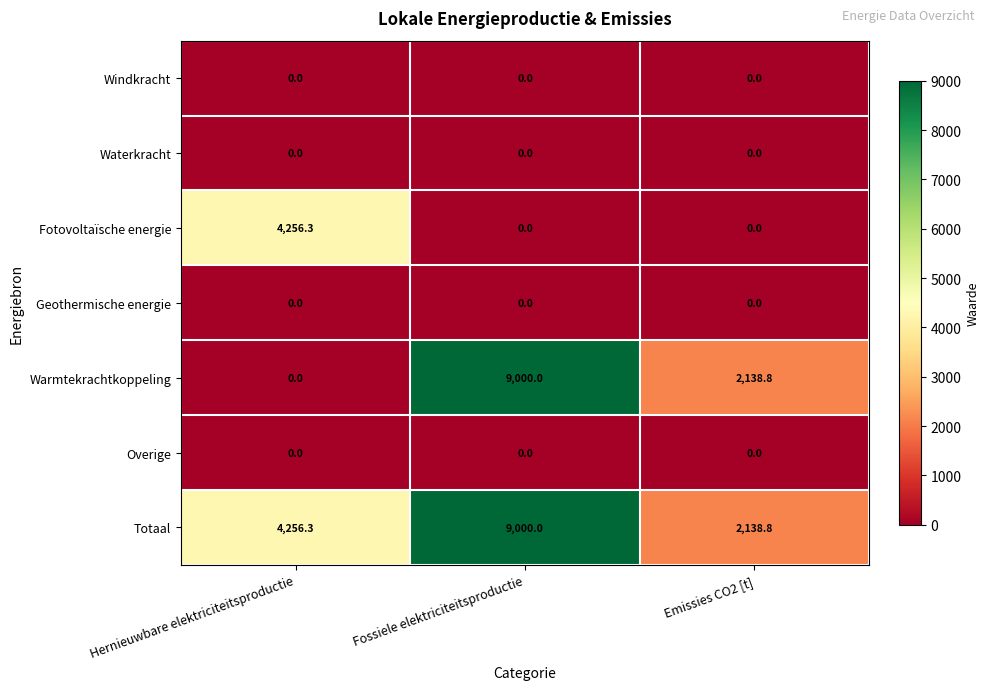

What is the difference between the highest and lowest values at Hernieuwbare elektriciteitsproductie?

4256.3